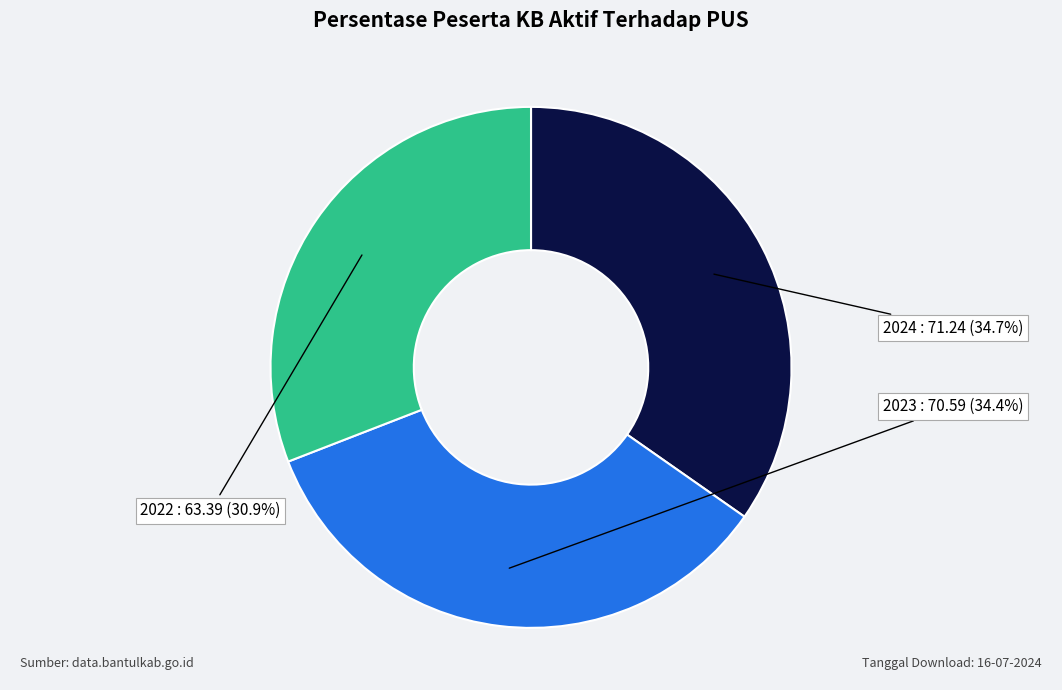

Between 2022 and 2024, which is larger?

2024